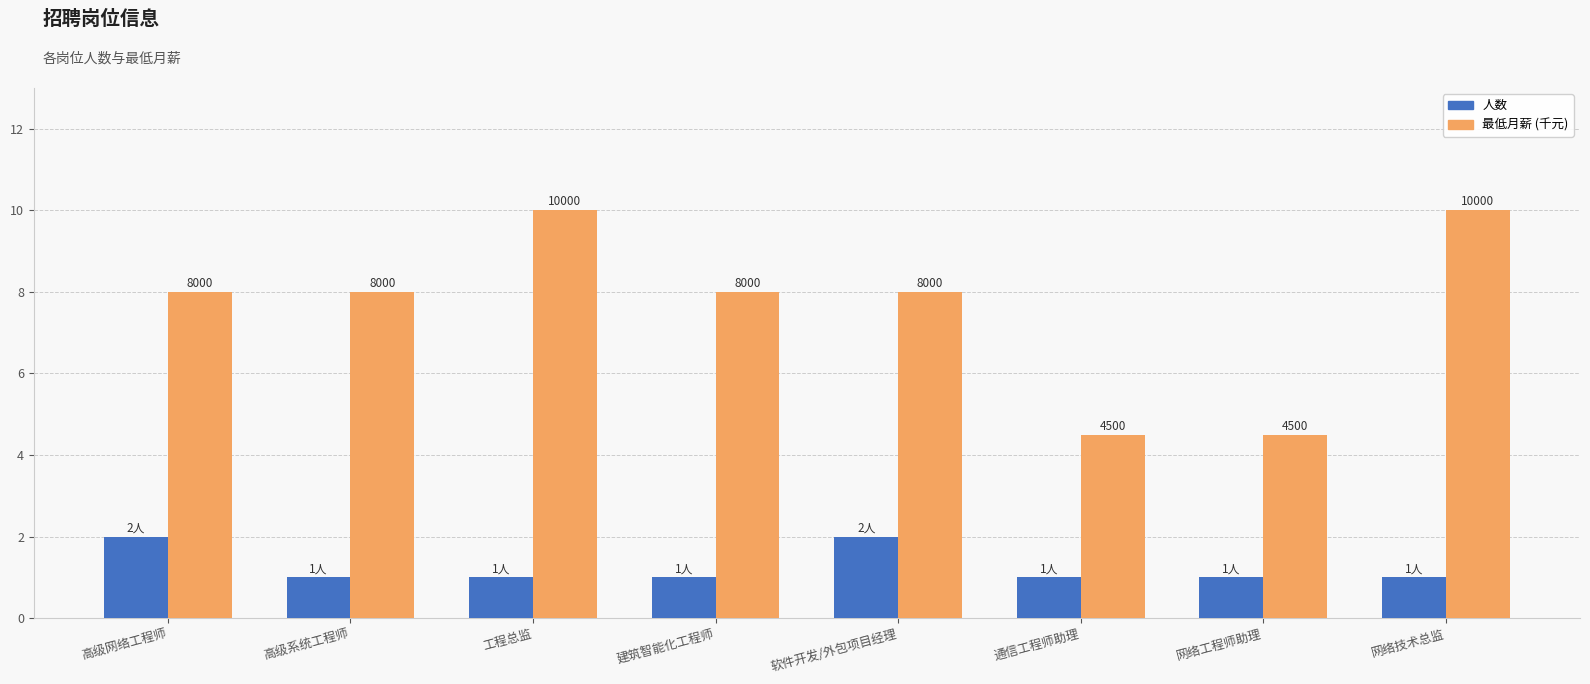

Is it true that 最低月薪 (千元) equals 10.0 at 网络技术总监?

True